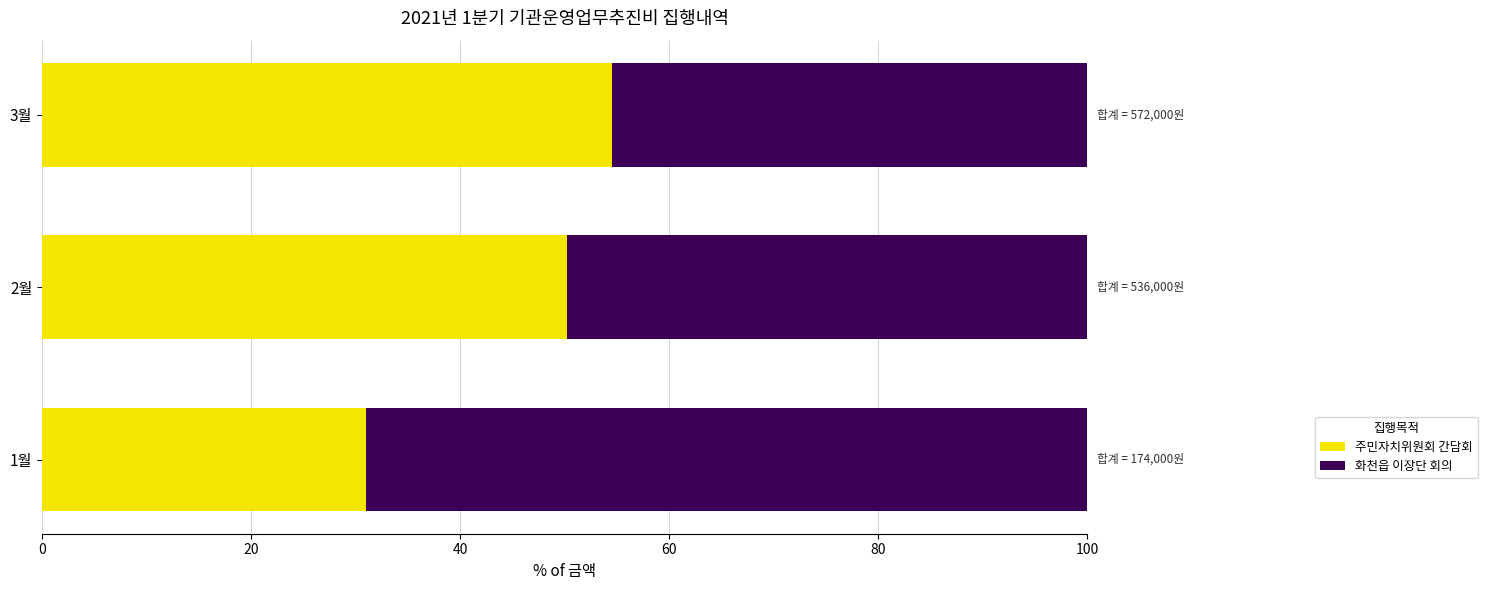

Rank the categories by 주민자치위원회 간담회 value from lowest to highest.

1월, 2월, 3월